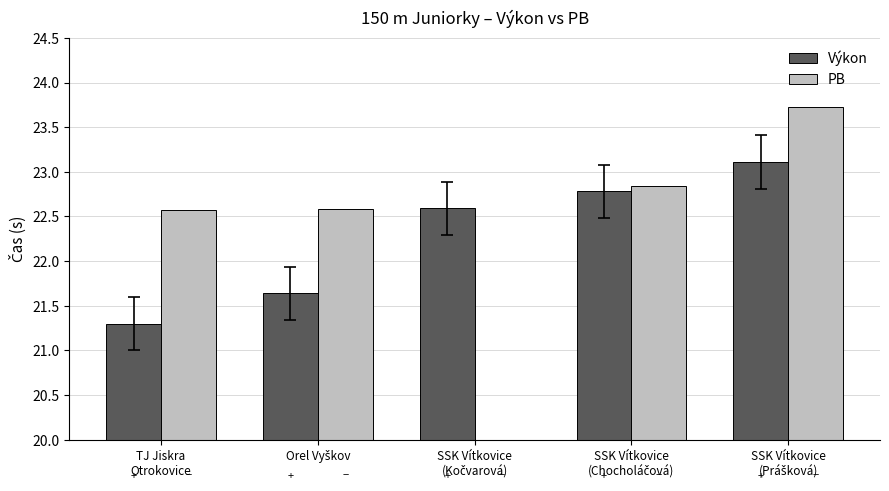

List the series in order of their peak value, highest first.

PB, Výkon